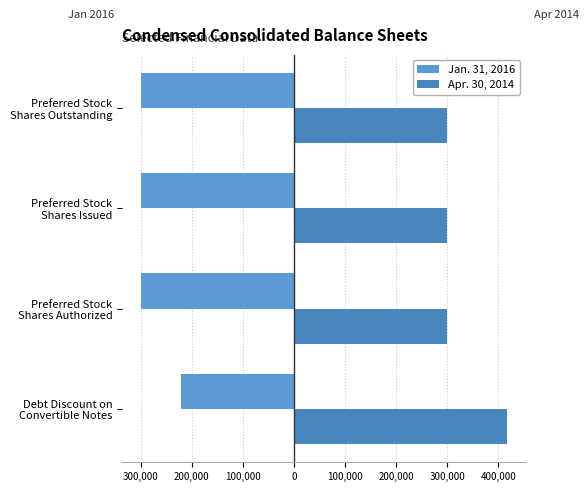

How many series are shown in this chart?

2